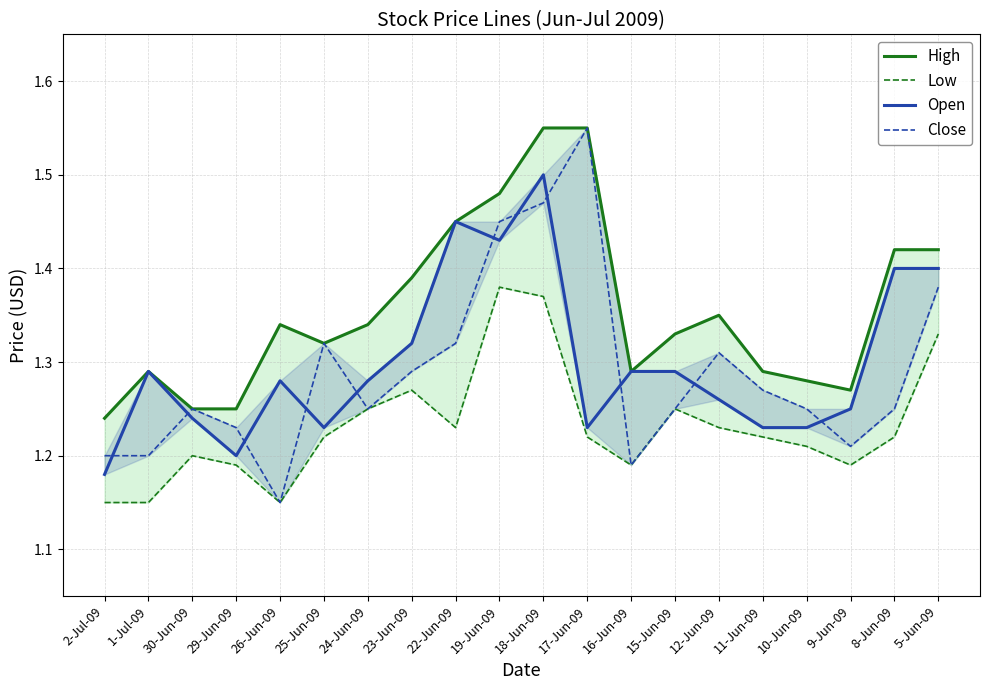

What is the sum of the Open values at 11-Jun-09 and 5-Jun-09?

2.6